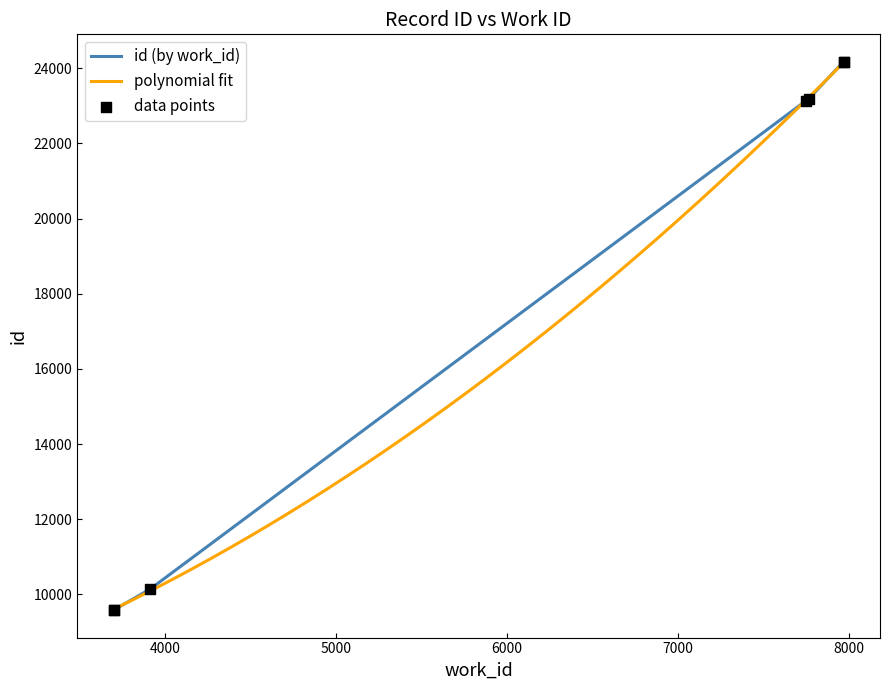

Which series reaches the maximum Y coordinate?

id